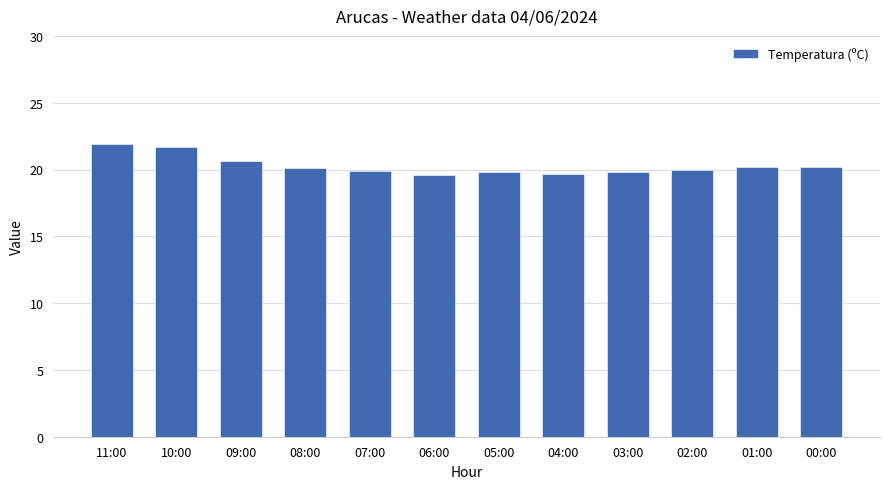

What is the sum of the values at 07:00 and 10:00?

41.6